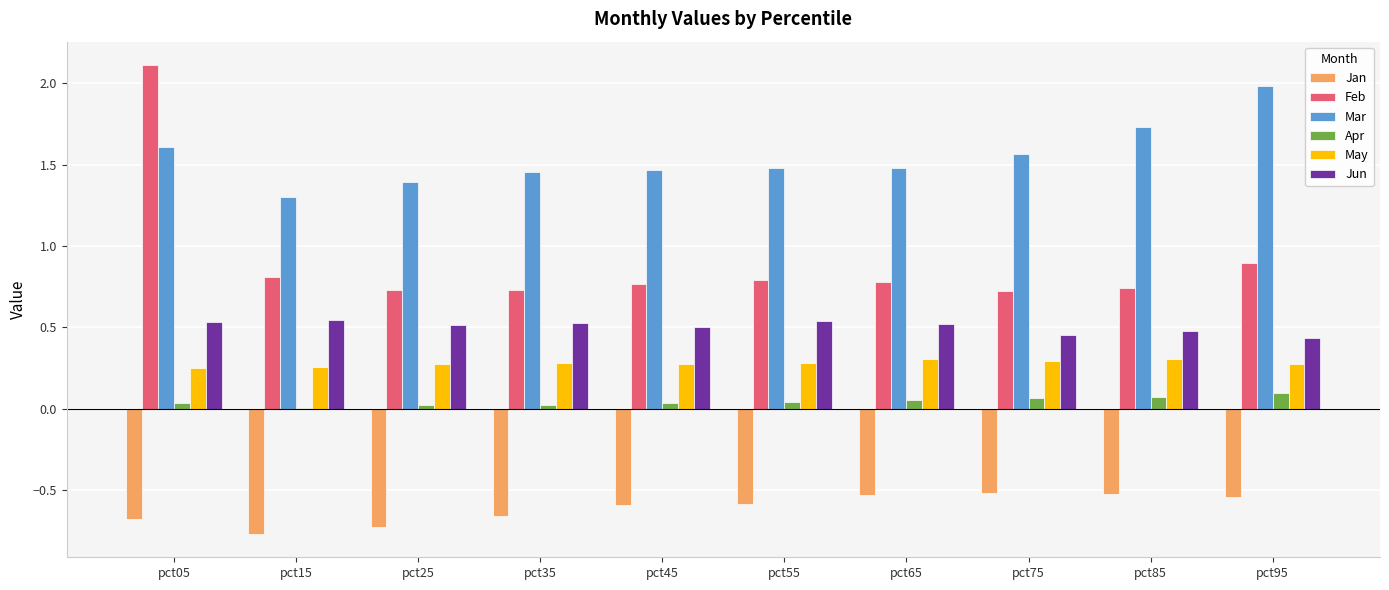

What is the maximum value shown in the chart?

2.1